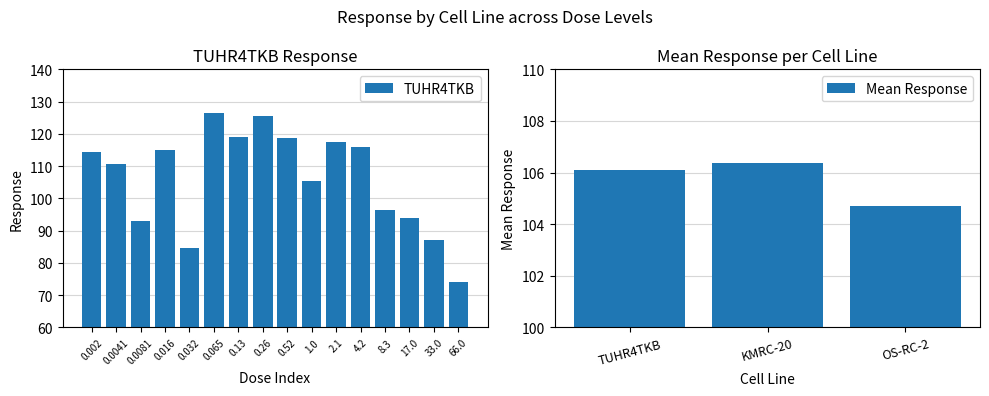

What is the difference between the maximum and second lowest values in the OS-RC-2 series?

13.9